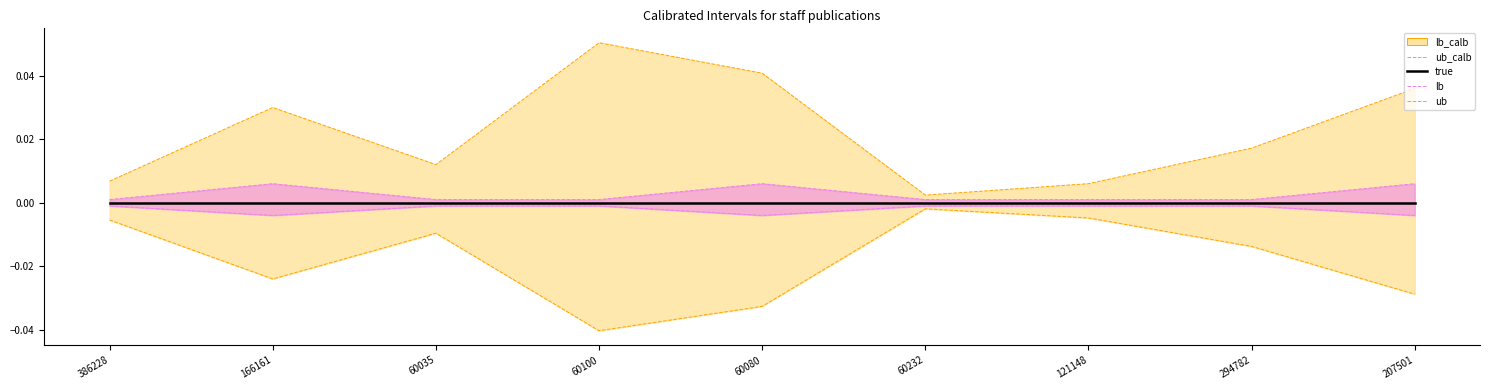

True or false: true and ub_calb intersect in this chart.

False